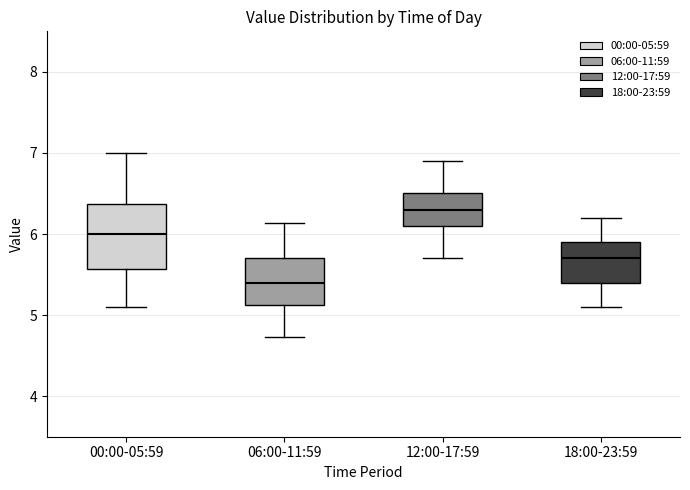

Reading left to right, transcribe this box plot: for each box, give where its median line is, the range the box spans, and where its two whiskers end, as read against the y-axis. The values are not printed on the chart, so give them approximately, as read against the axis.

00:00-05:59: median 6.0, box 5.6 to 6.4, whiskers 5.1 to 7.0
06:00-11:59: median 5.4, box 5.1 to 5.7, whiskers 4.7 to 6.1
12:00-17:59: median 6.3, box 6.1 to 6.5, whiskers 5.7 to 6.9
18:00-23:59: median 5.7, box 5.4 to 5.9, whiskers 5.1 to 6.2